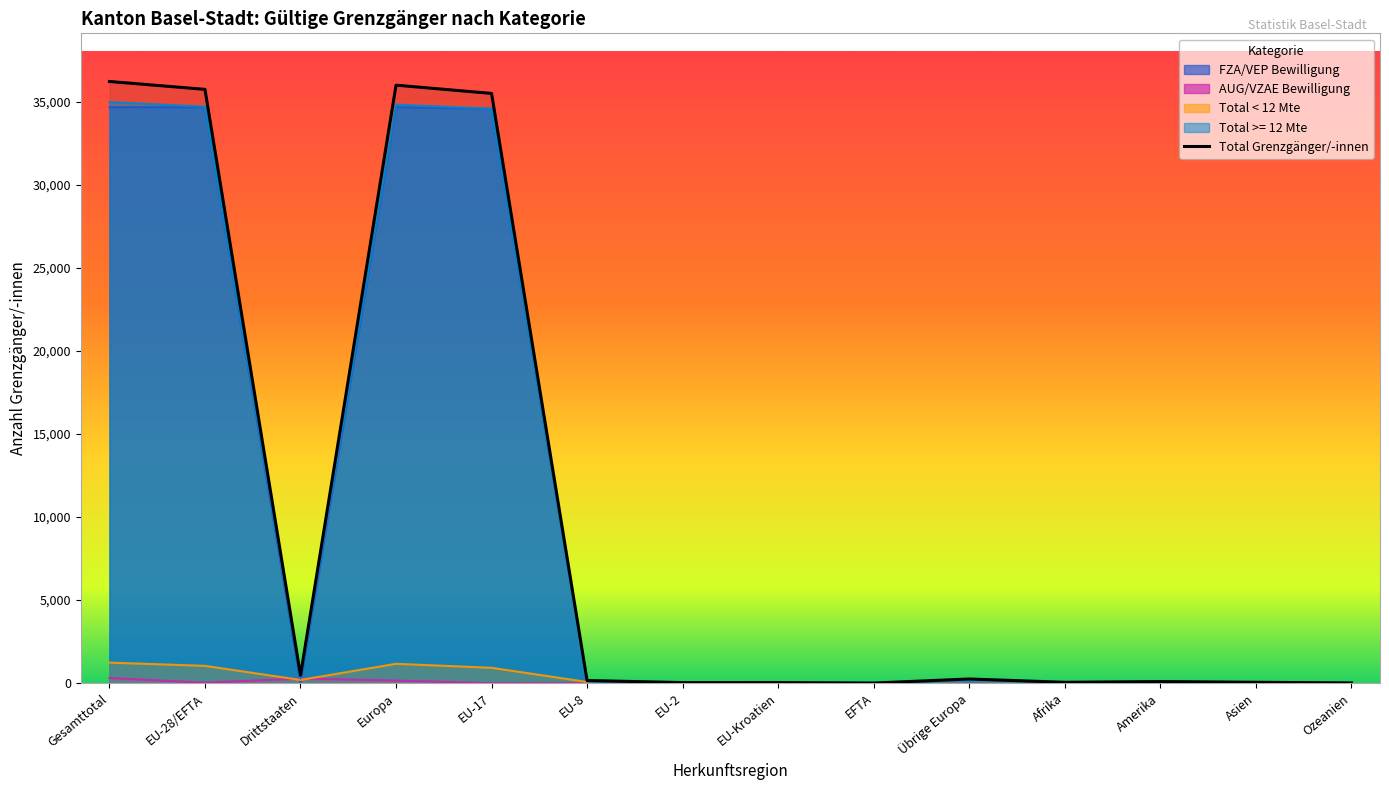

Where does the data first go above 162?

Gesamttotal